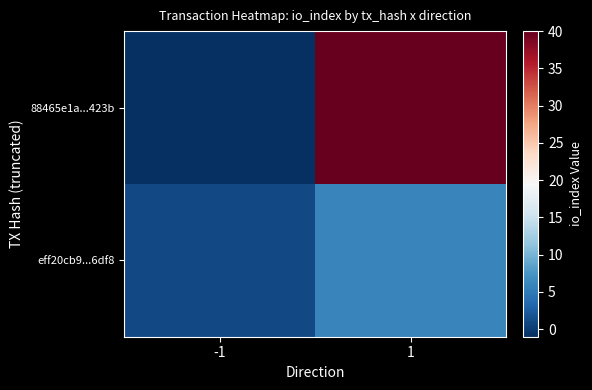

Reading left to right, what are all the values shown in this chart?

88465e1a...423b: -1=-1	1=40
eff20cb9...6df8: -1=1	1=6